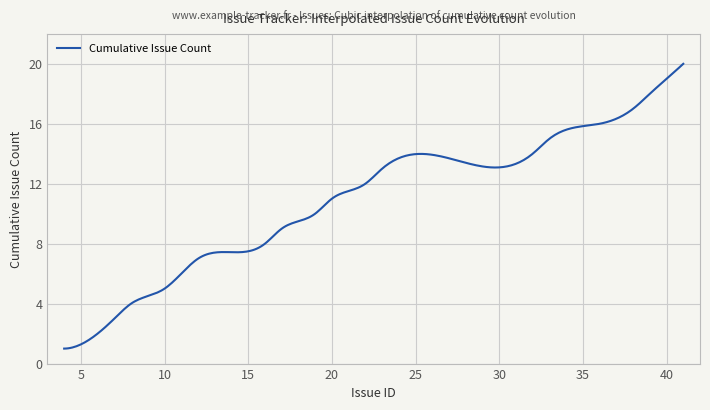

How many lines are shown in the chart?

1